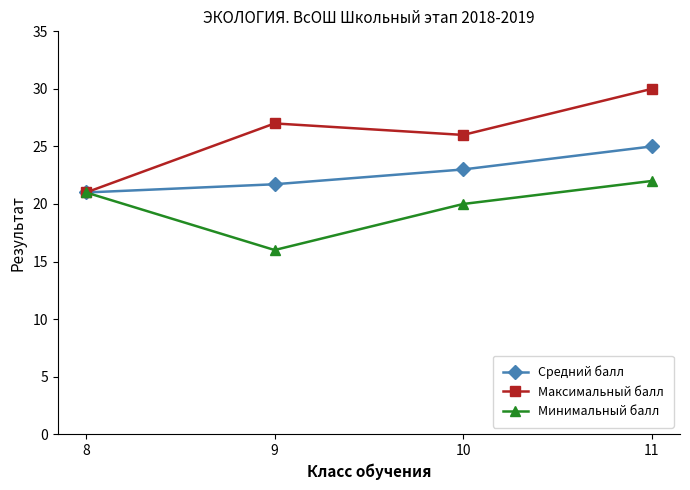

Count the Средний балл values in the range 21 to 25.

4